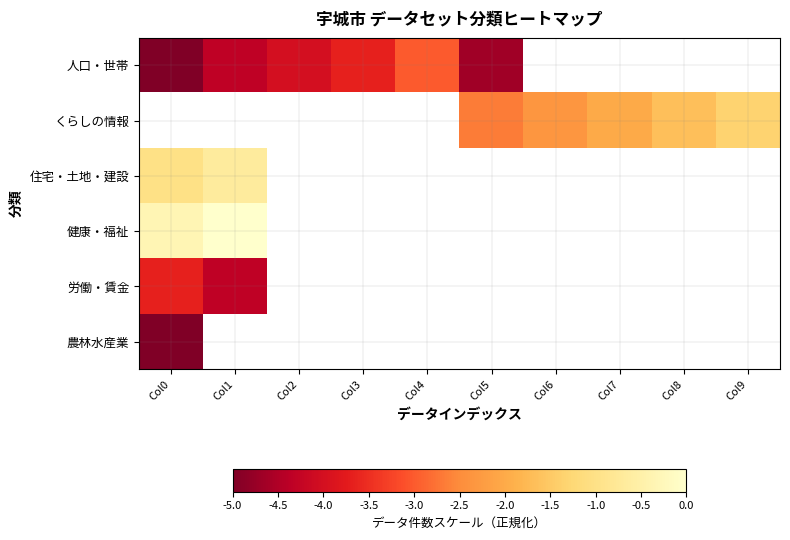

What is the highest value of the 農林水産業 series?

-5.0